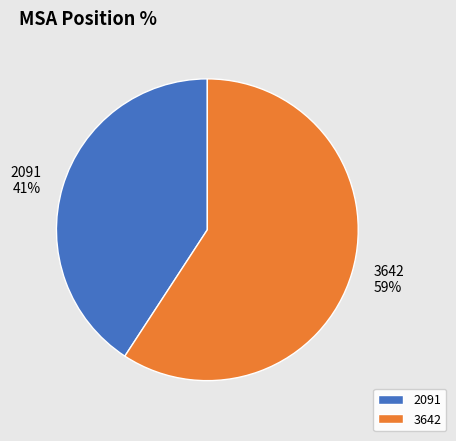

How many segments does this pie chart have?

2